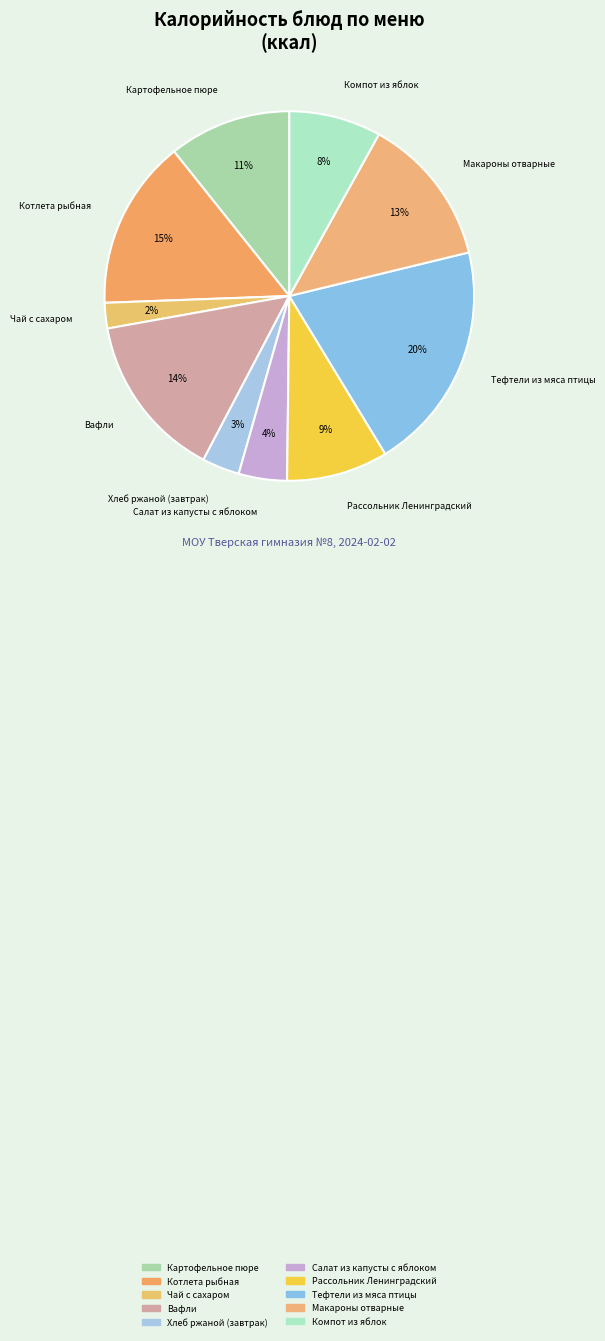

To the nearest percent, what is the difference between the largest and smallest slice percentages?

18%